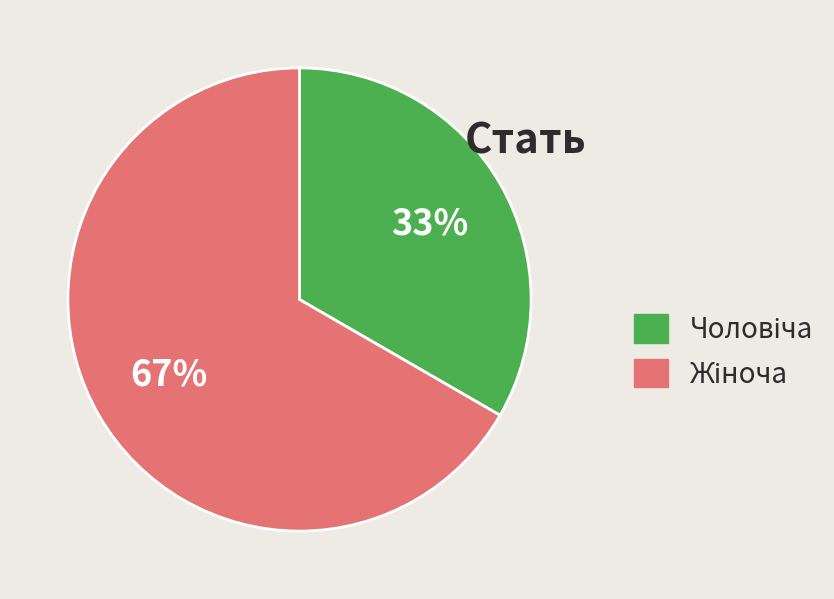

Does any single category account for the majority?

Yes